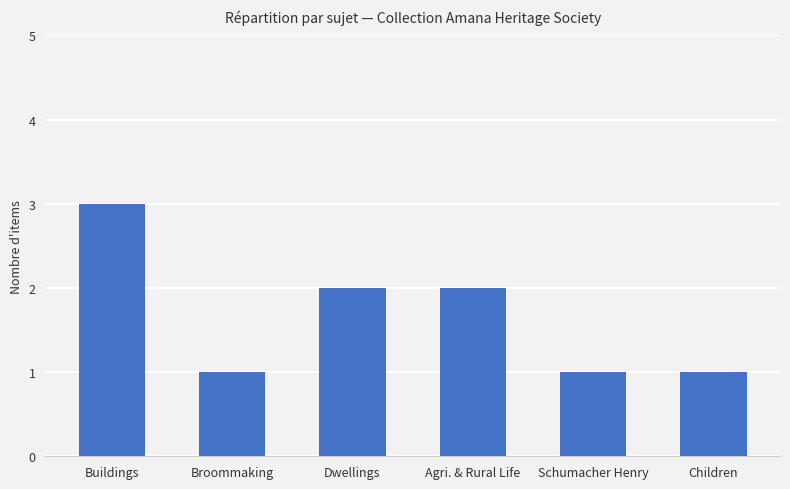

What is the label of the 4th bar from the right?

Dwellings